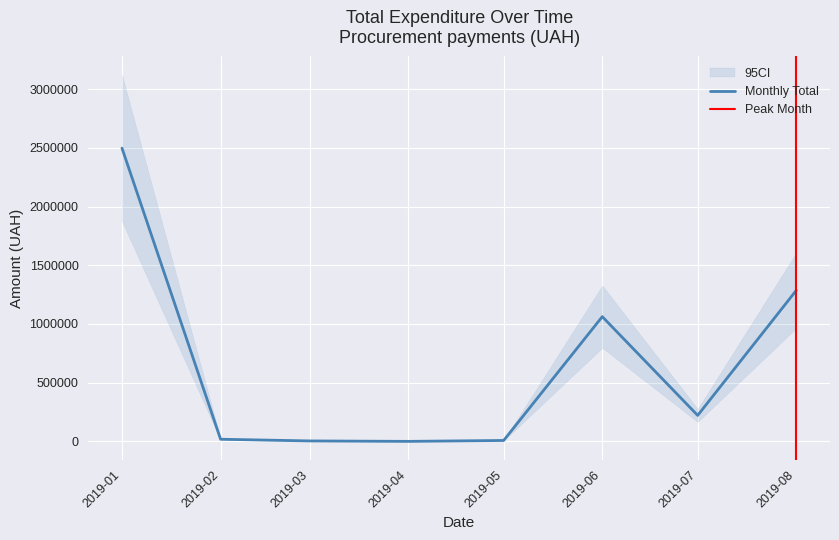

At which label is Monthly Total closest to 1248700?

2019-08